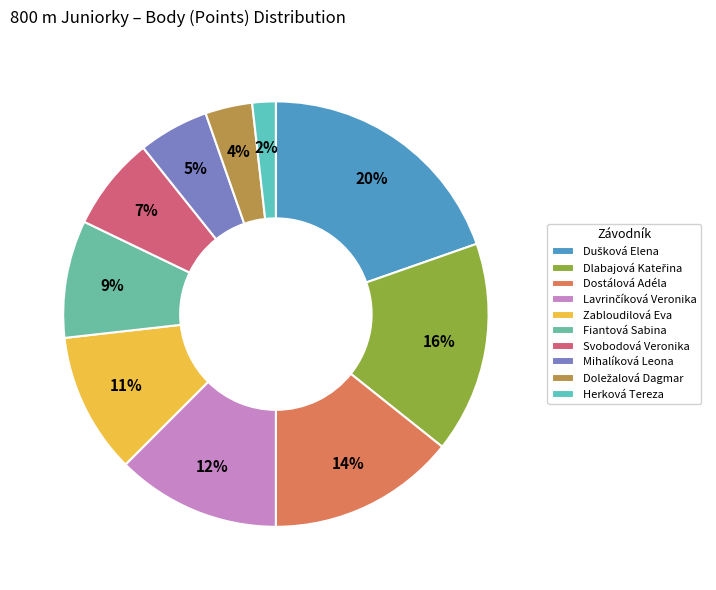

To the nearest percent, what percentage of the pie is Zabloudilová Eva?

11%